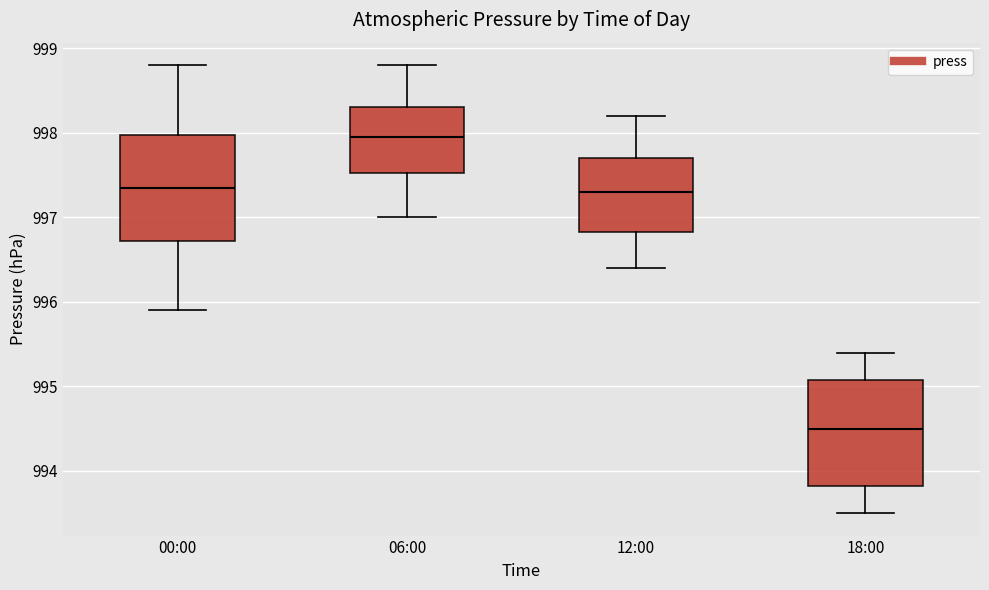

Where does the lower whisker of the box for 12:00 end on the y-axis? The values are not printed on the chart, so give them approximately, as read against the axis.

996.4